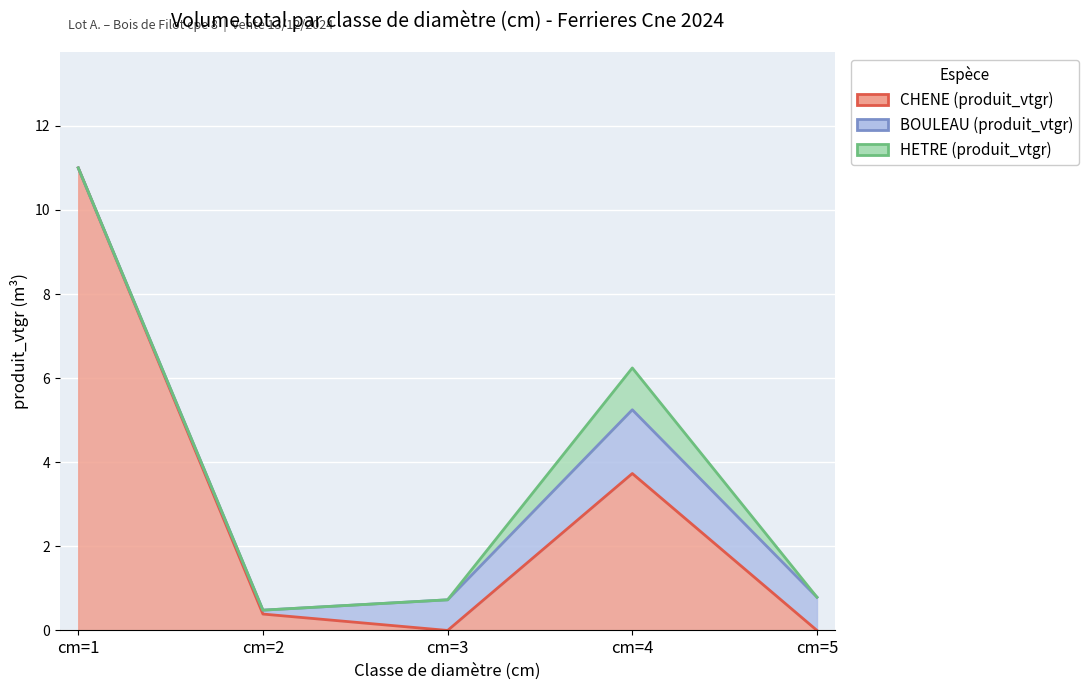

At cm=4, list the series in order from largest to smallest.

CHENE (produit_vtgr), BOULEAU (produit_vtgr), HETRE (produit_vtgr)